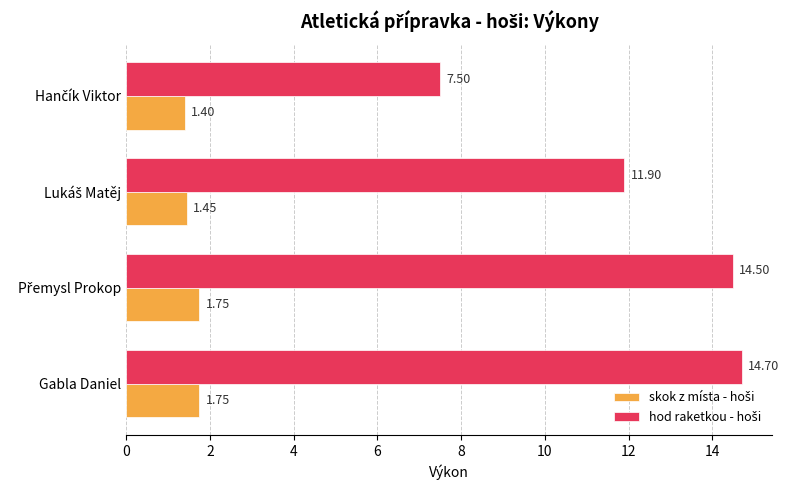

At which category is the sum across all series the highest?

Gabla Daniel